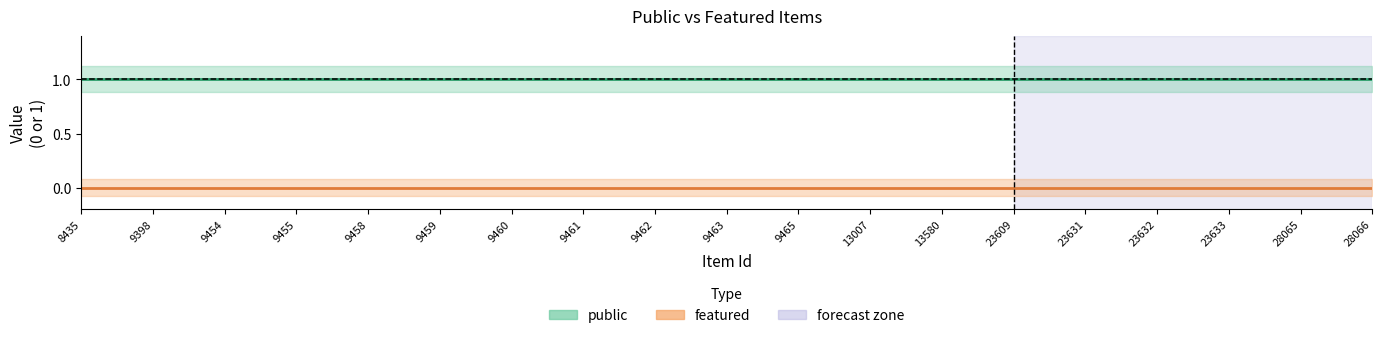

True or false: featured has a value of 0 at 9398.

True